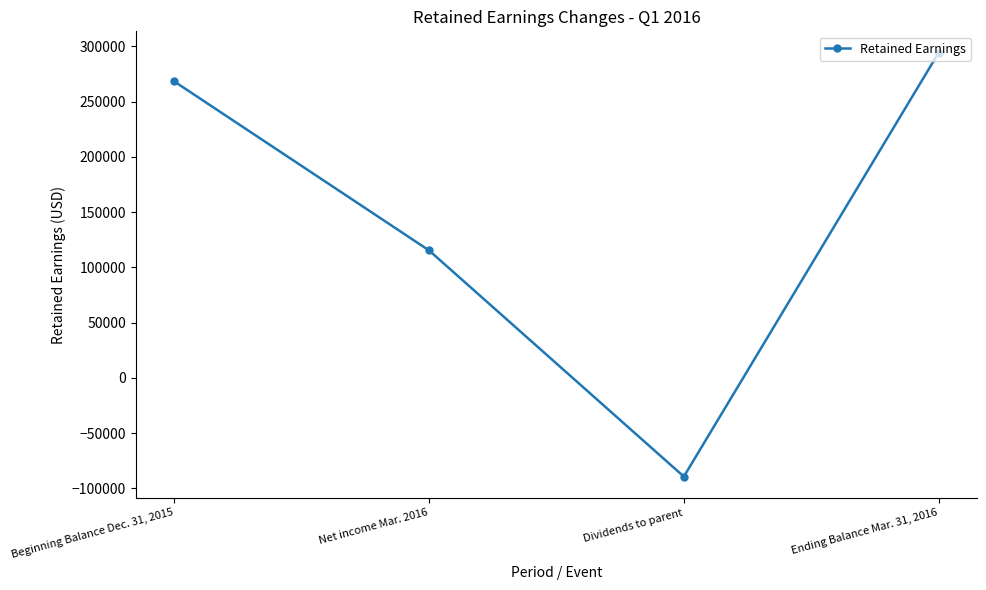

List the labels in order of value, smallest first.

Dividends to parent, Net income Mar. 2016, Beginning Balance Dec. 31, 2015, Ending Balance Mar. 31, 2016